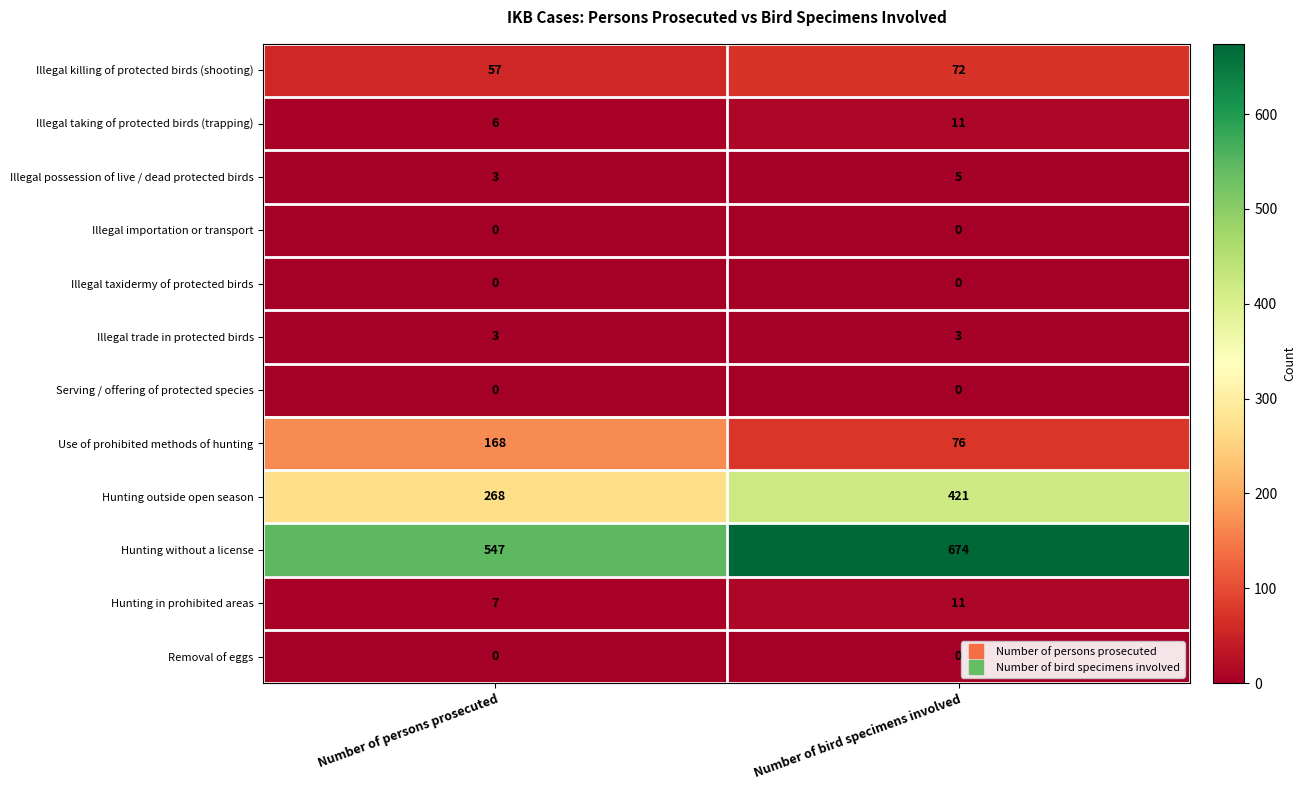

What is the highest value of the Illegal possession of live / dead protected birds series?

5